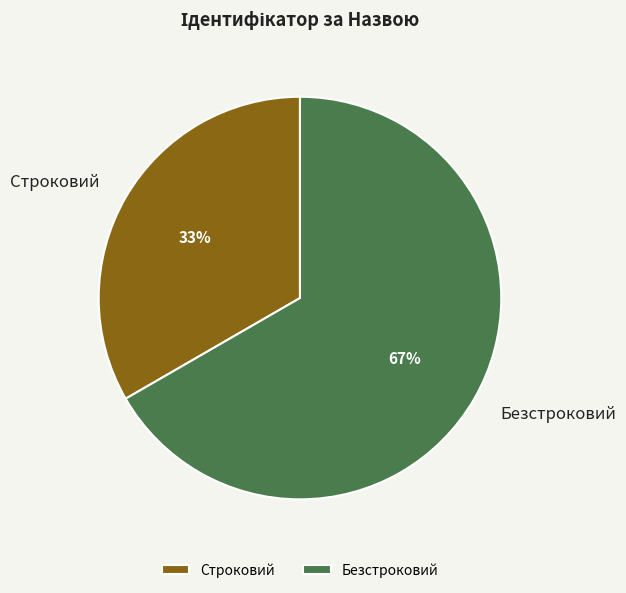

Which category has the smallest portion of the pie?

Строковий